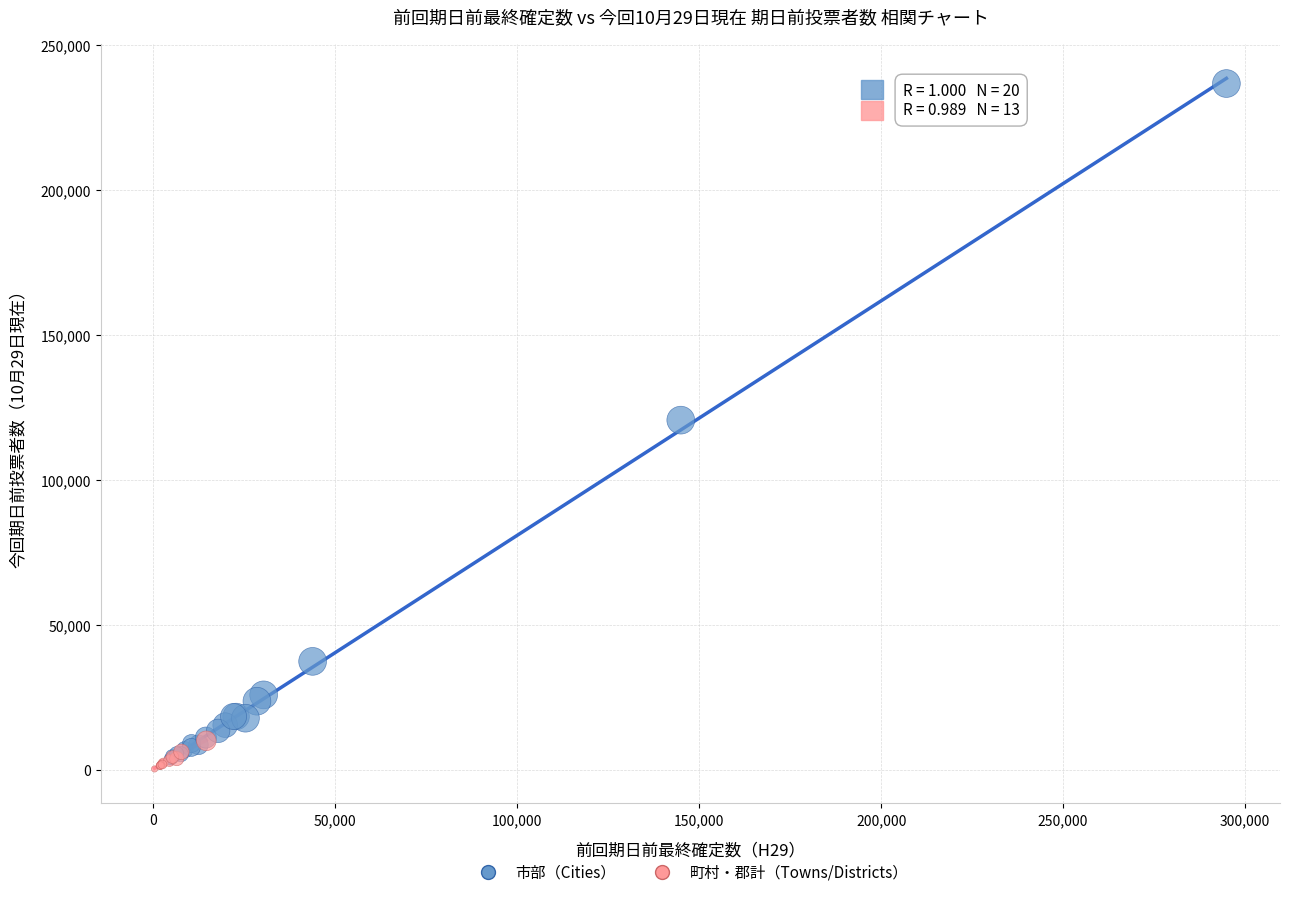

Which series contains the highest Y value?

市部（Cities）